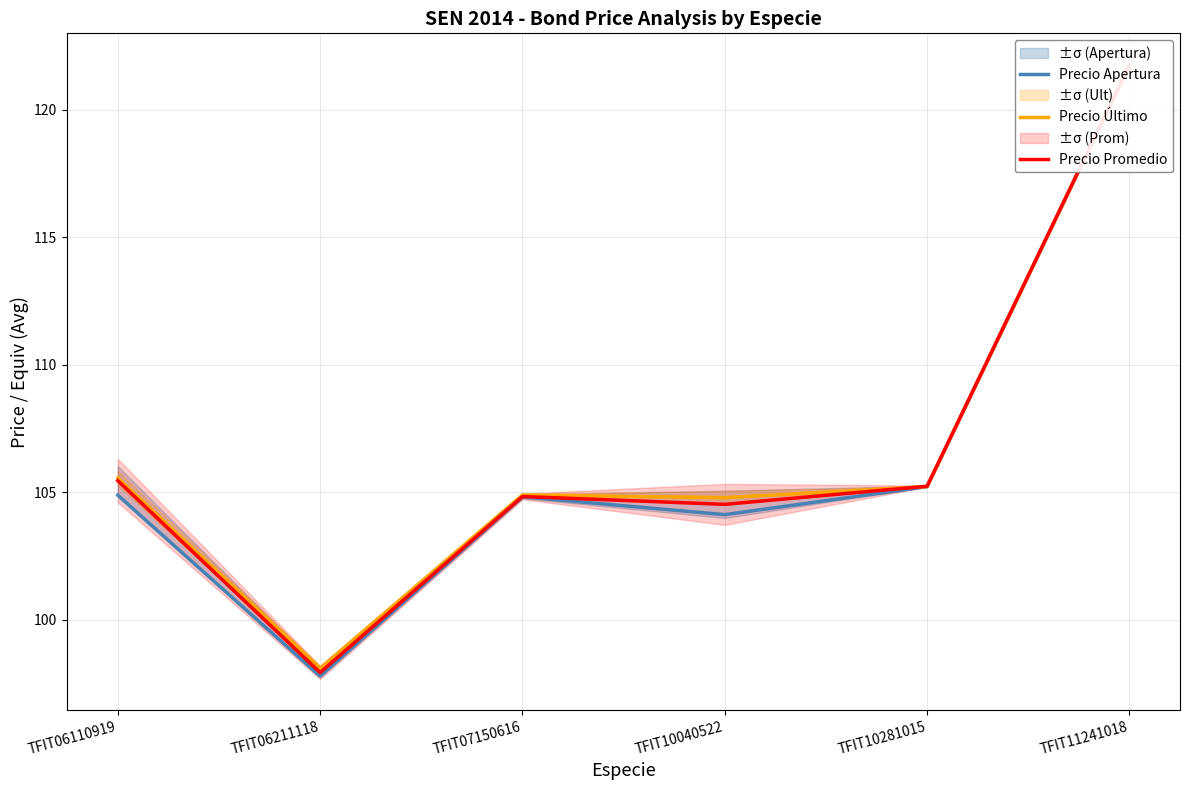

The value of Precio Promedio at TFIT06110919 is 188.8. True or false?

False